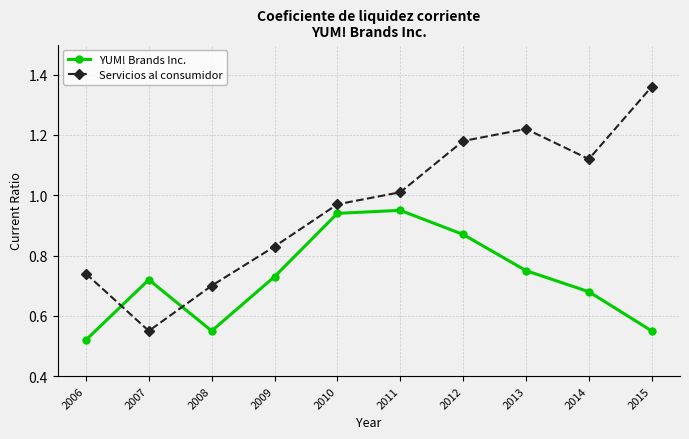

How many values in the Servicios al consumidor series exceed 1?

5